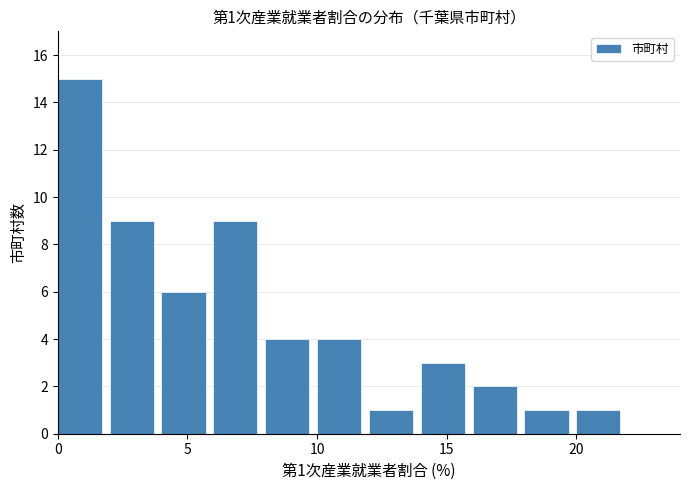

Which range on the x-axis has the tallest bar?

0 to 2